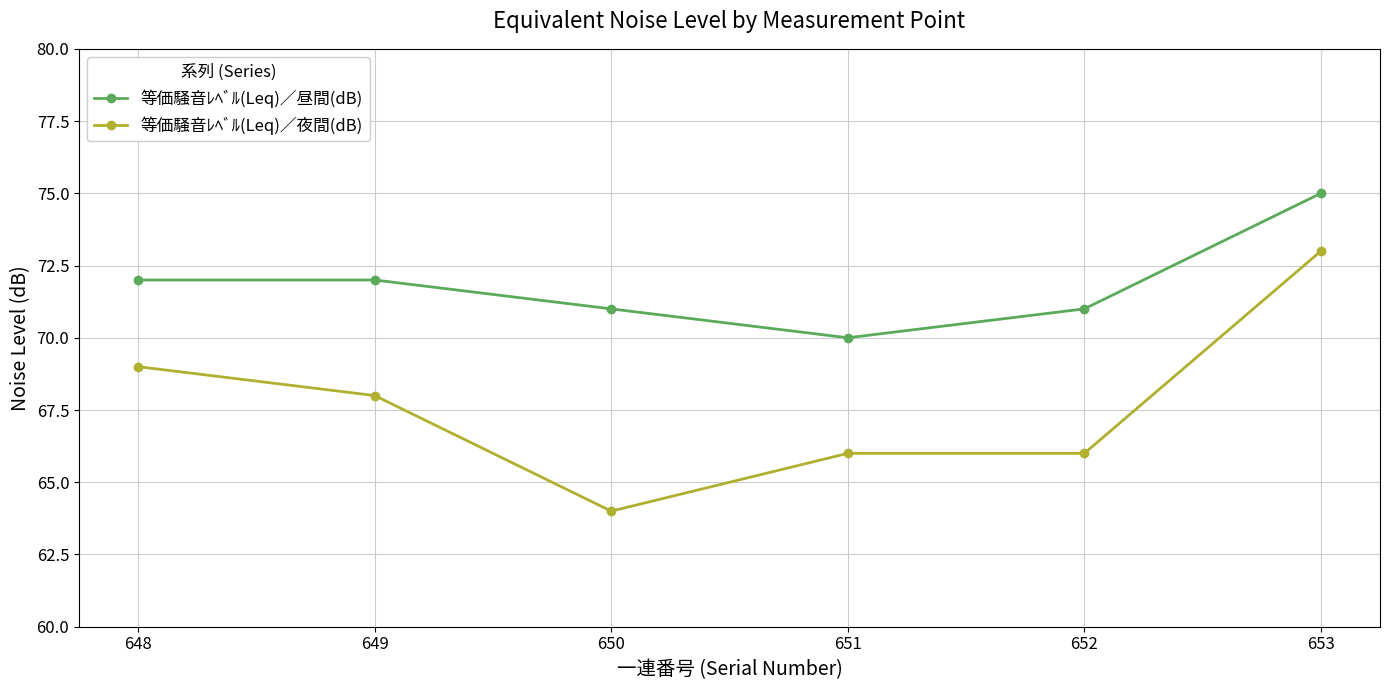

Reading left to right, transcribe all the data shown in this chart.

等価騒音ﾚﾍﾞﾙ(Leq)／昼間(dB): 648=72	649=72	650=71	651=70	652=71	653=75
等価騒音ﾚﾍﾞﾙ(Leq)／夜間(dB): 648=69	649=68	650=64	651=66	652=66	653=73